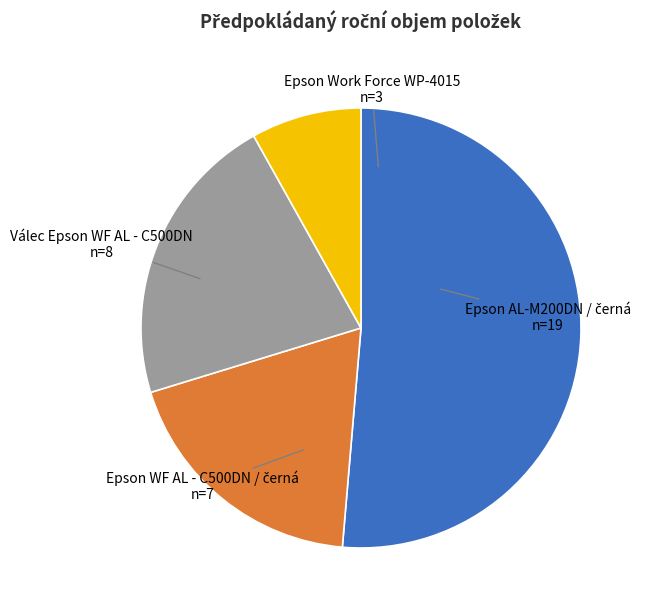

Does any single category account for the majority?

Yes